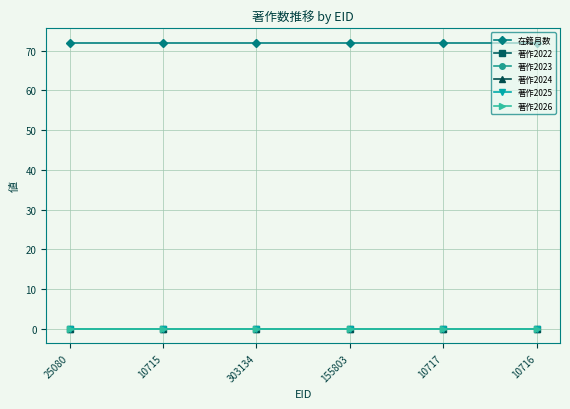

True or false: 在籍月数 and 著作2025 cross at least once.

False